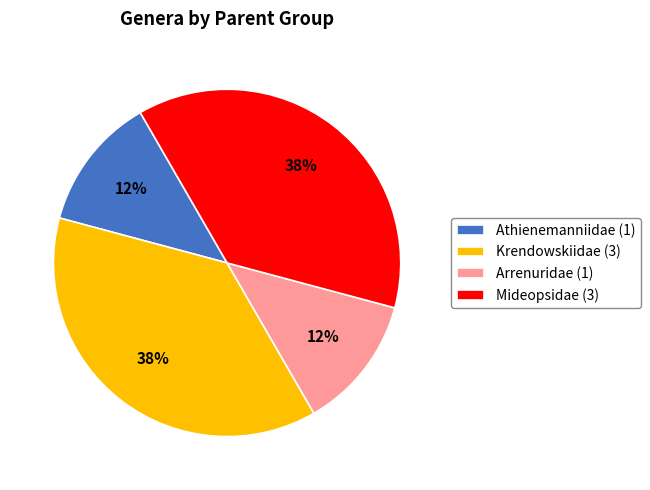

True or false: Arrenuridae (1) accounts for 12% of the total.

True